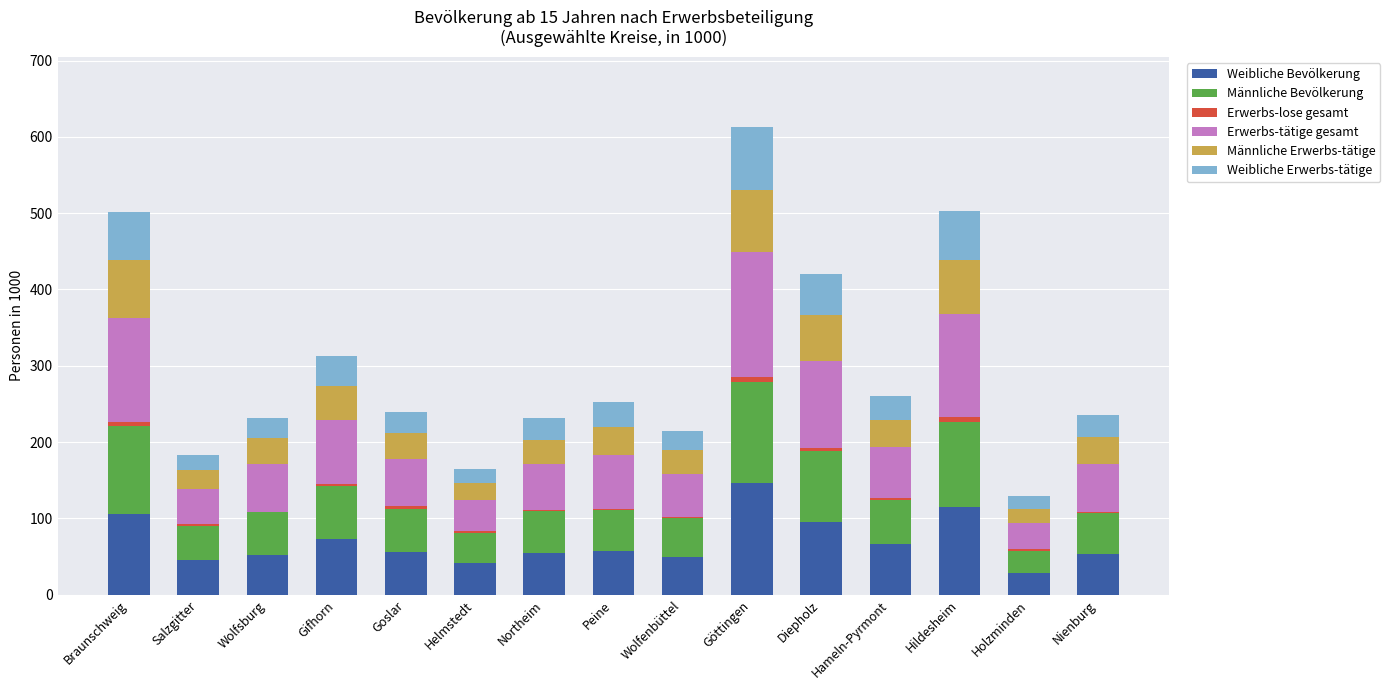

What is the total value across all series at Diepholz?

420